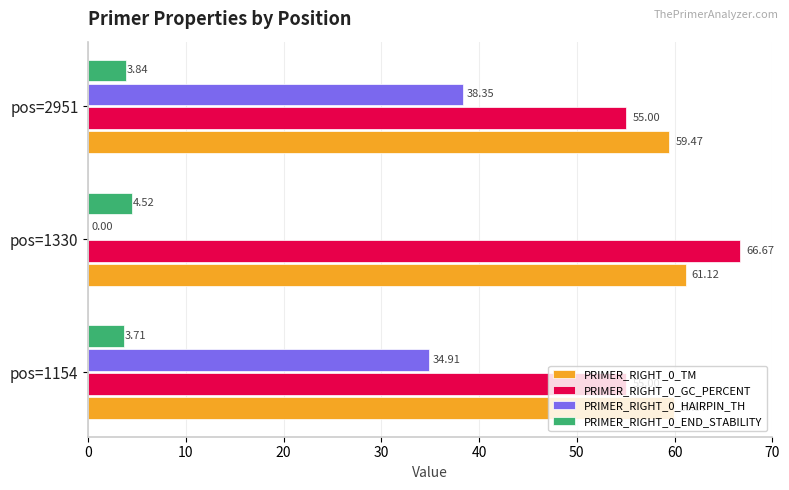

Is the value of PRIMER_RIGHT_0_GC_PERCENT at pos=1330 greater than the value of PRIMER_RIGHT_0_TM at pos=1154?

Yes